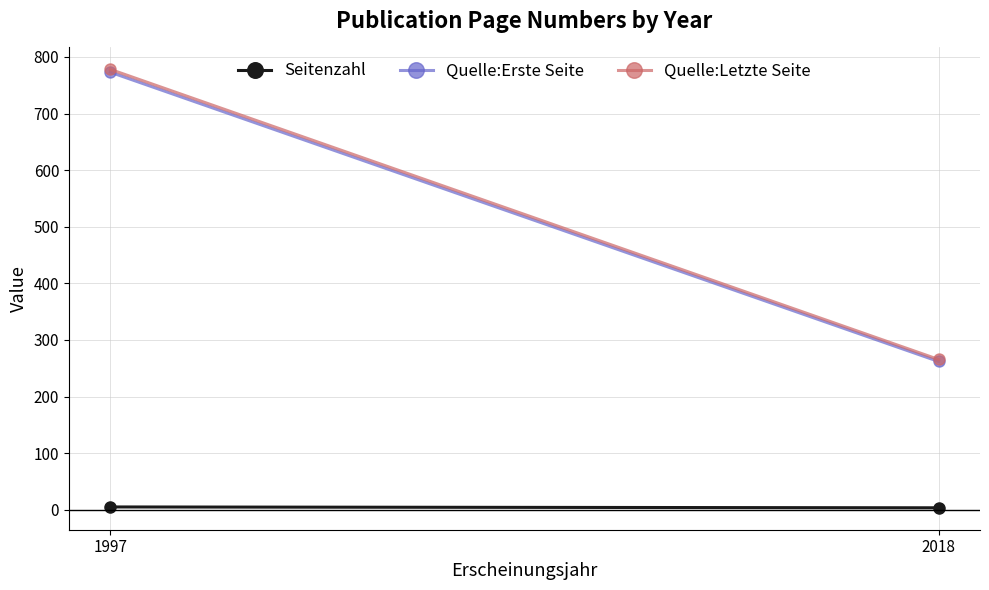

True or false: Quelle:Letzte Seite has a value of 1132.8 at 1997.

False